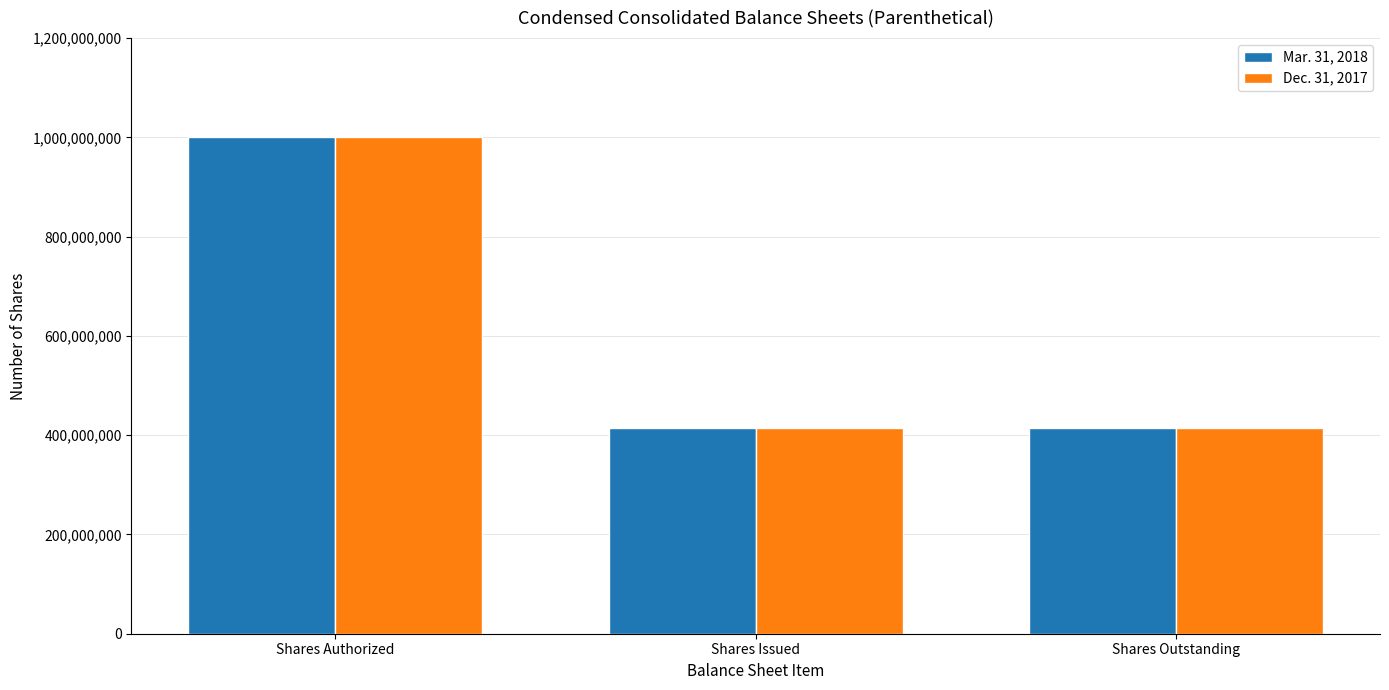

What is the total value across all series at Shares Authorized?

2000000000